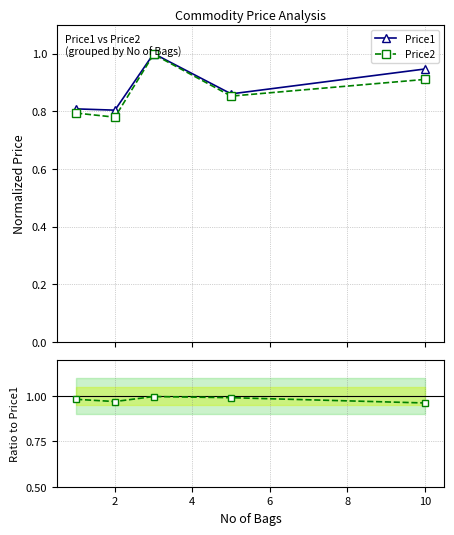

Reading right to left, what are all the values shown in this chart?

Price1: 0.9	0.9	1.0	0.8	0.8
Price2: 0.9	0.9	1.0	0.8	0.8
Price2/Price1: 1.0	1.0	1.0	1.0	1.0